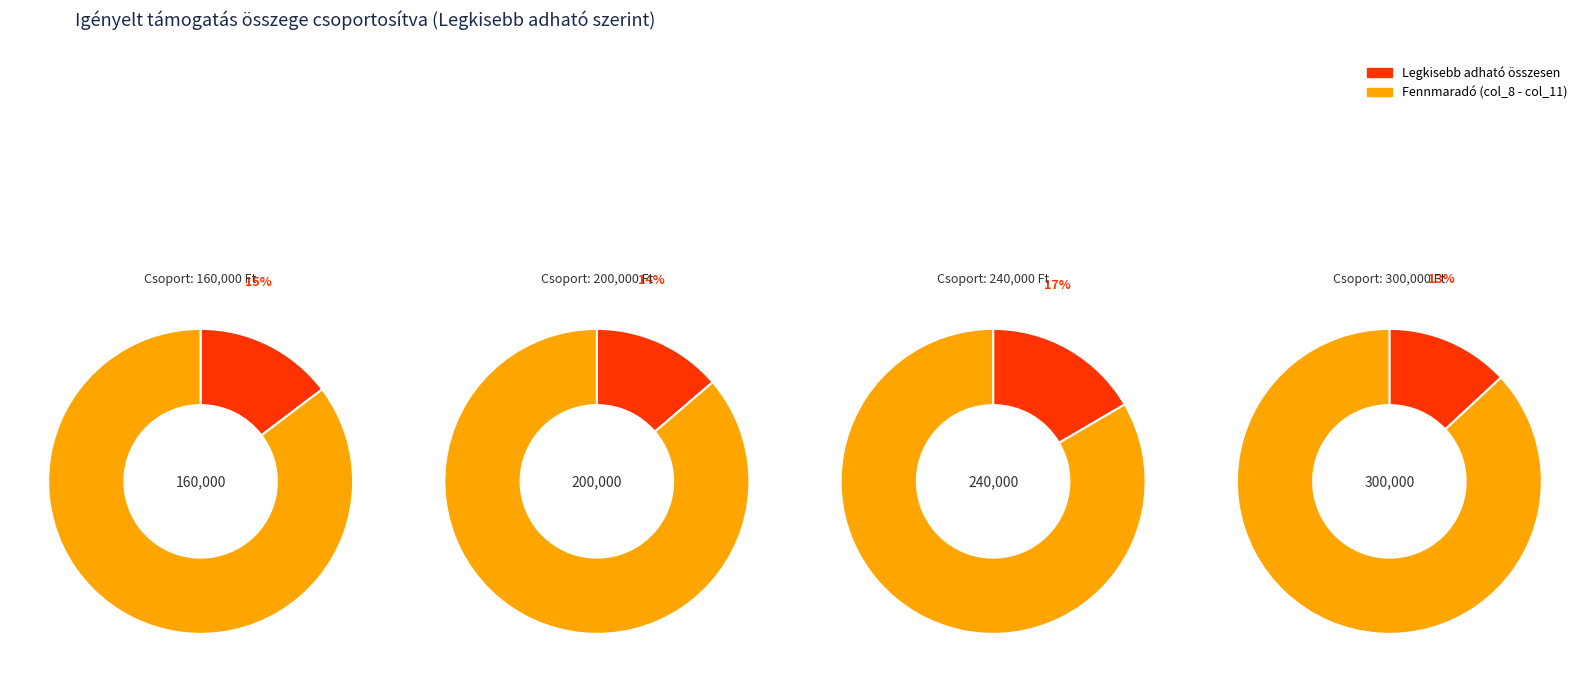

Rank the series by their average value, from highest to lowest.

col_8_values, col_11_values